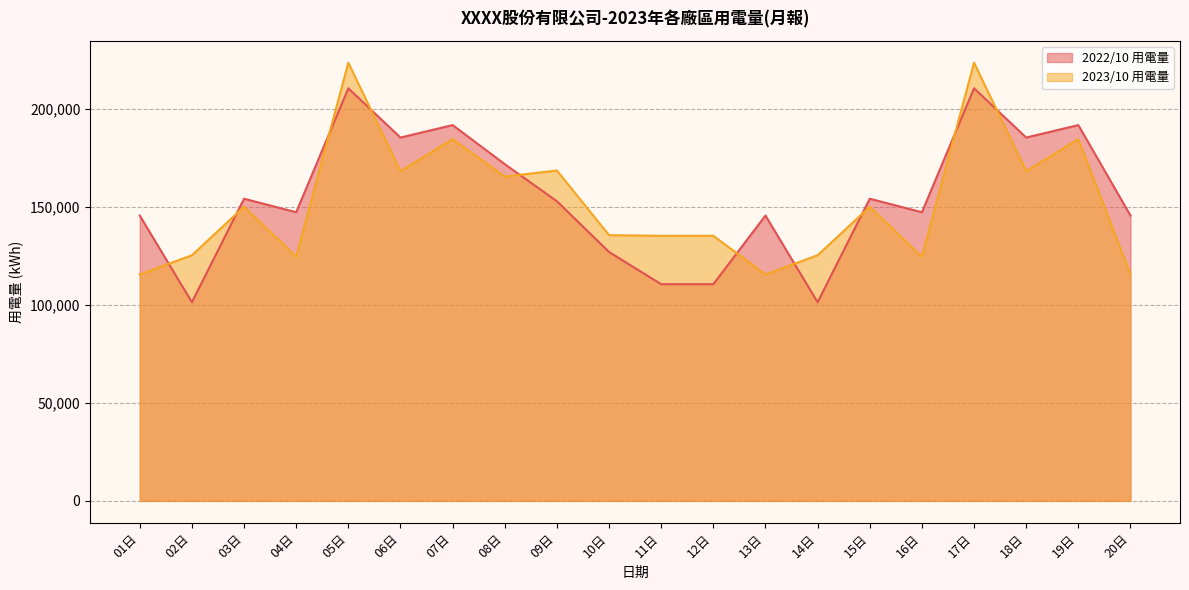

Rank the series by their average value, from lowest to highest.

2023/10 用電量, 2022/10 用電量